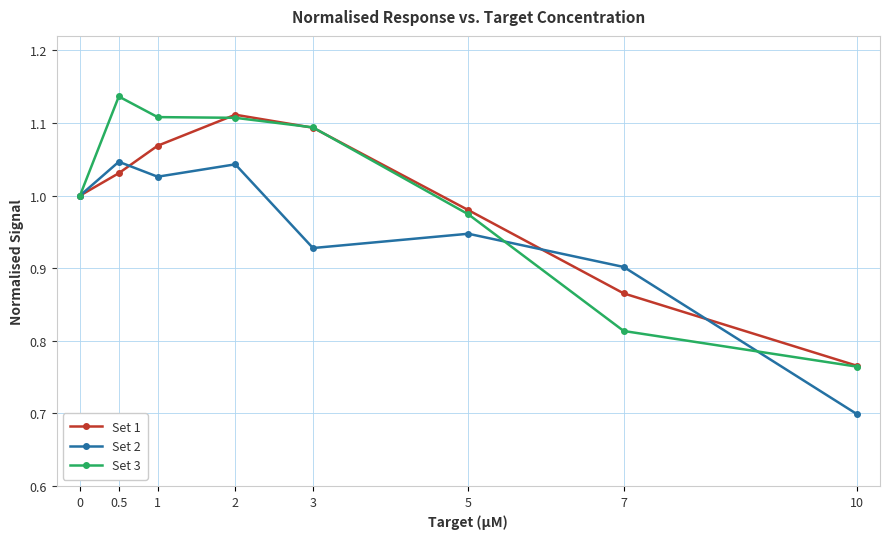

Does the chart display data point markers on the line(s)?

Yes